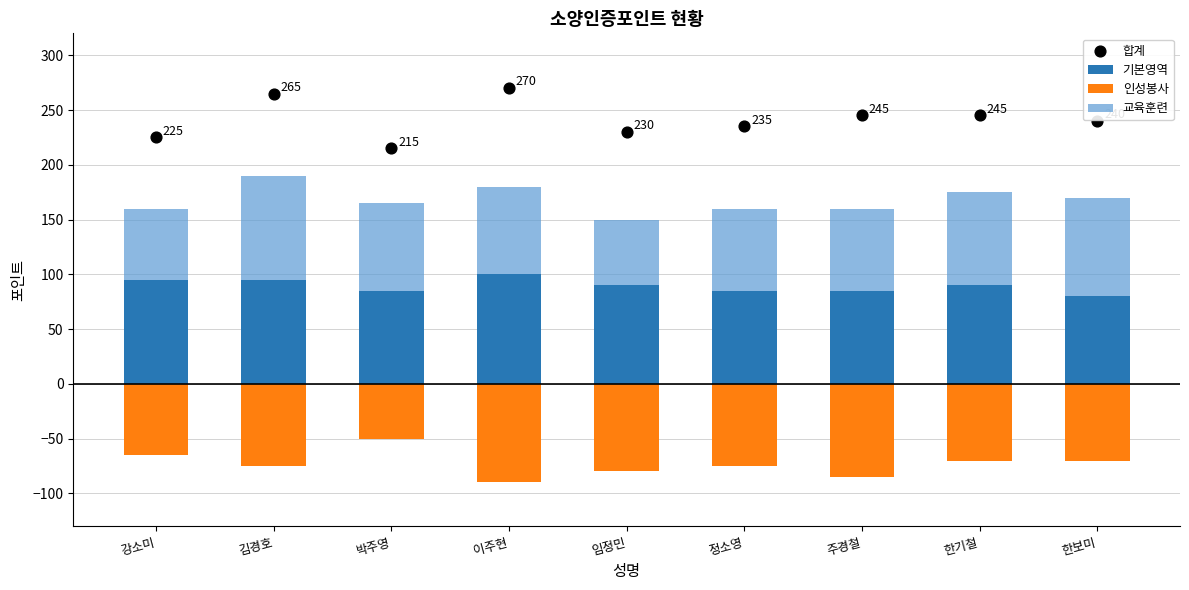

What are all the series names shown in the legend?

기본영역, 인성봉사, 교육훈련, 합계